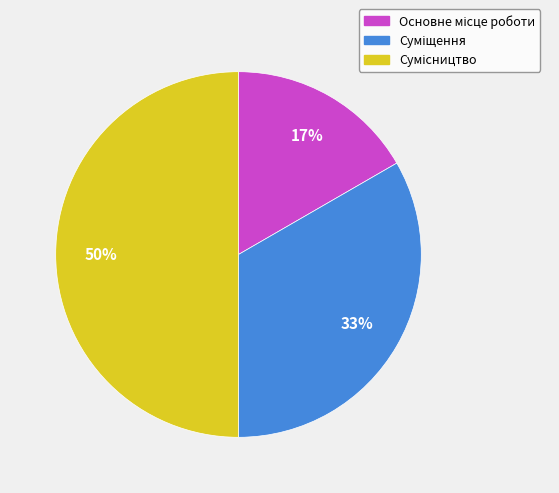

To the nearest percent, what is the average slice percentage?

33%